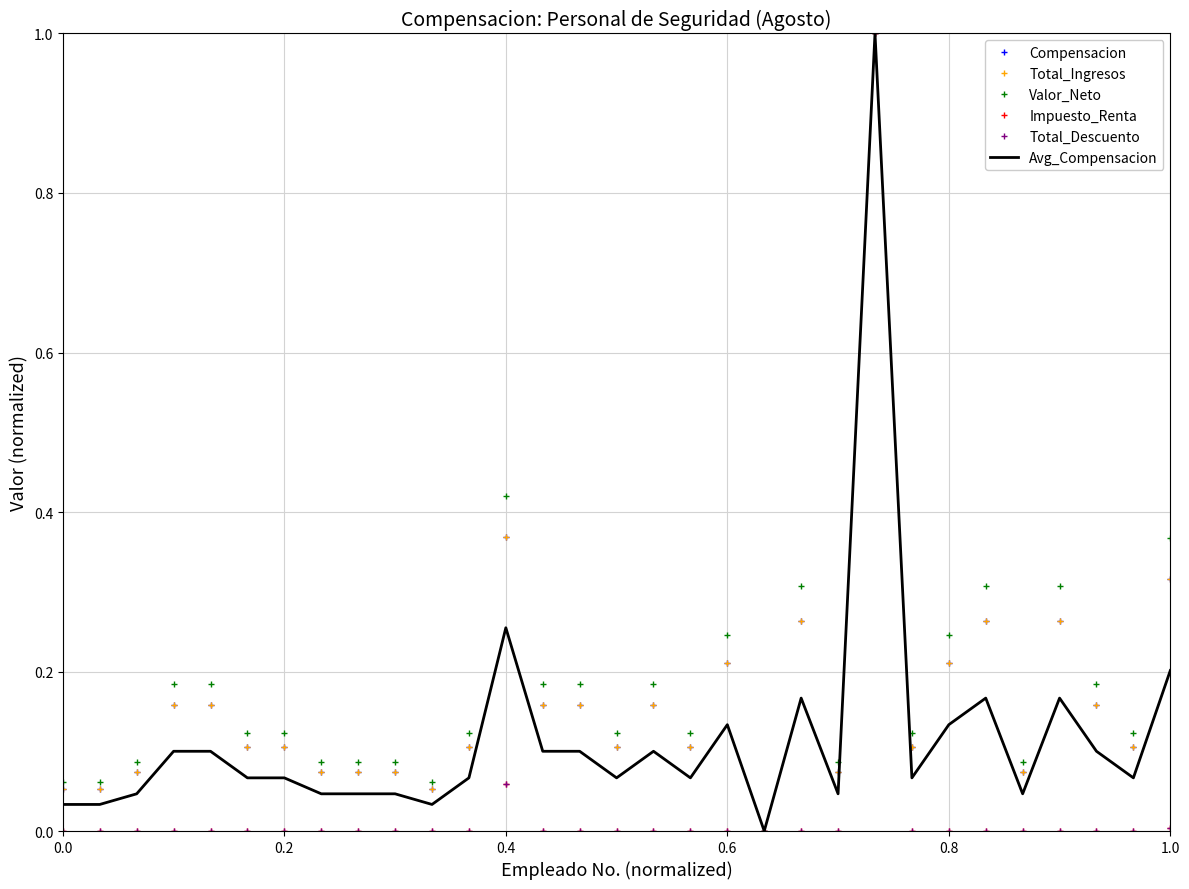

How many interior local peaks does the Total_Descuento series have?

2